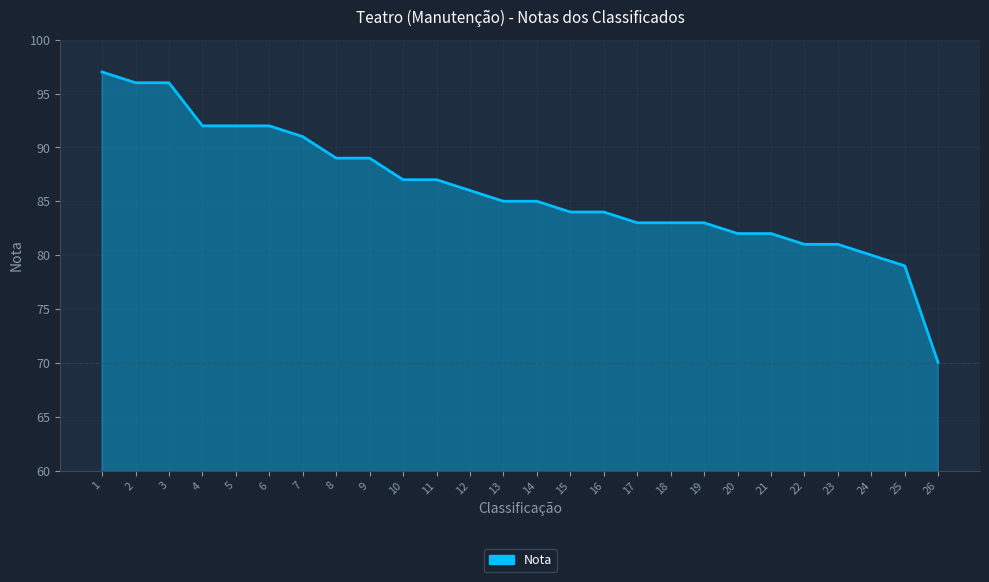

Between 24 and 14, which is larger?

14